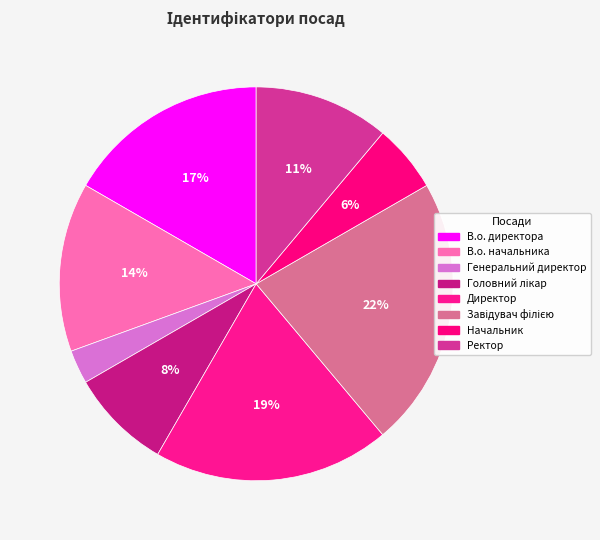

What percentage is the В.о. директора slice, to the nearest percent?

17%